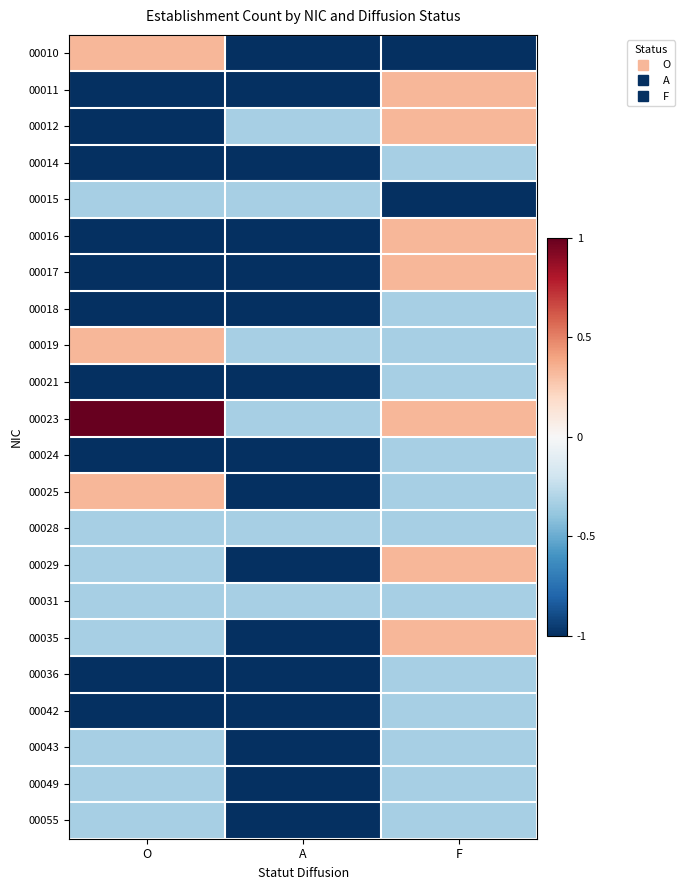

Which has a higher value, A or F?

A